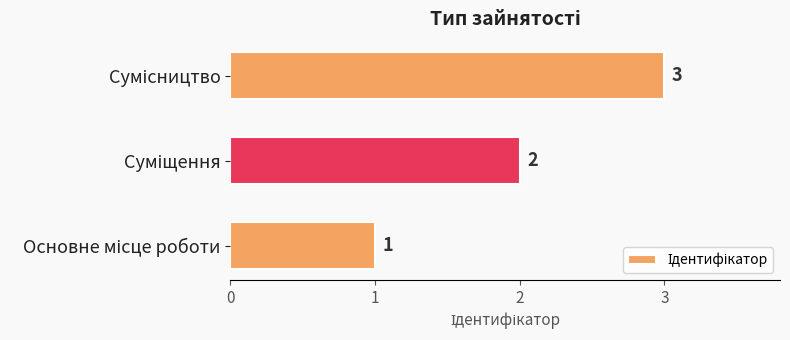

What is the sum of all values?

6